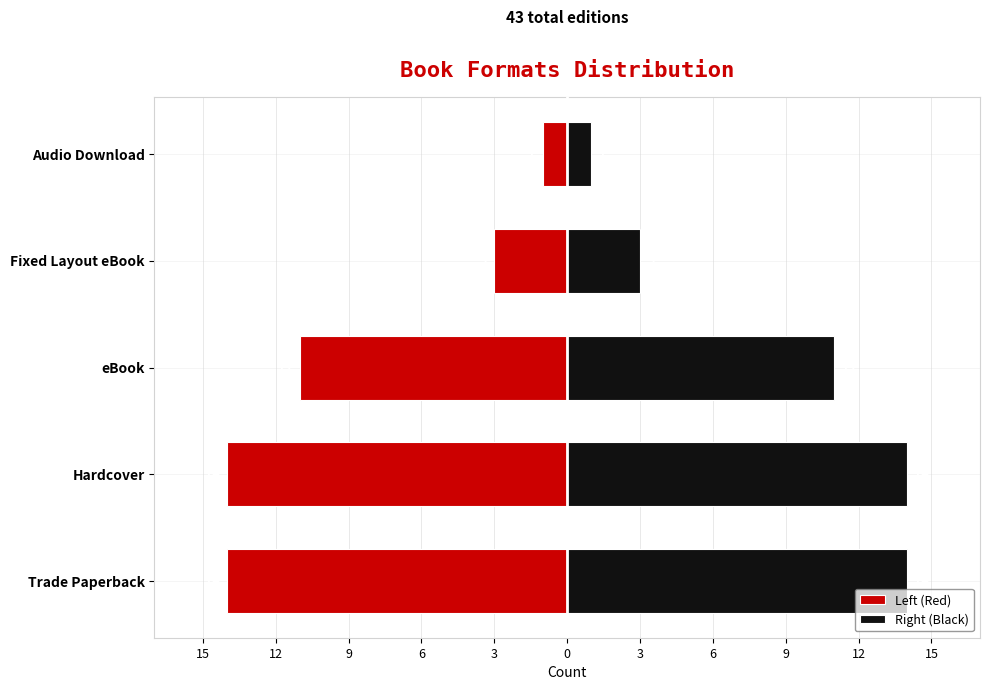

How many Left (Red) values are between -14 and -3?

4